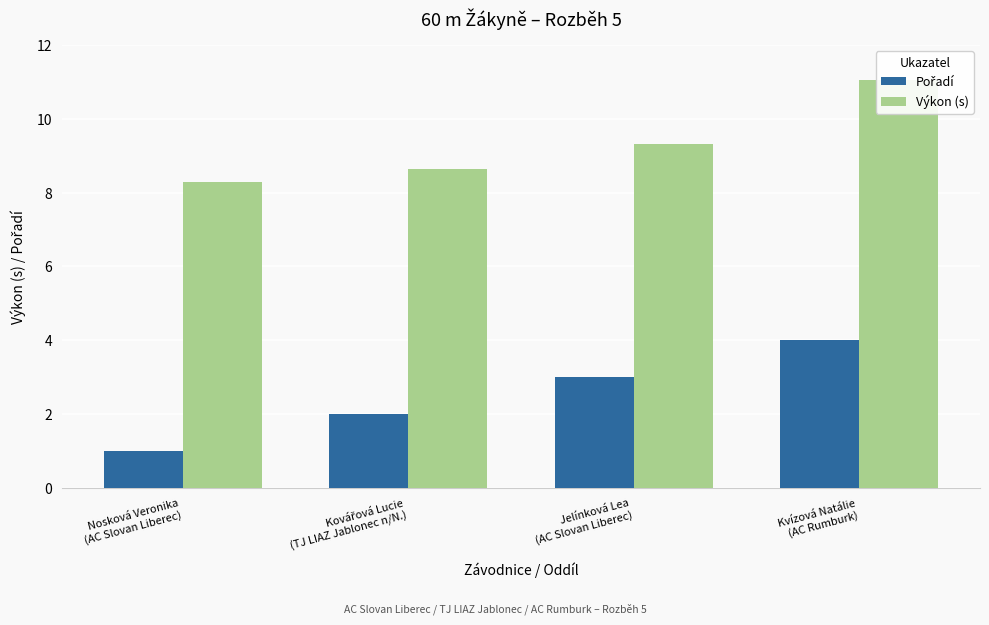

Where is Pořadí nearest to the value 2?

Kovářová Lucie
(TJ LIAZ Jablonec n/N.)